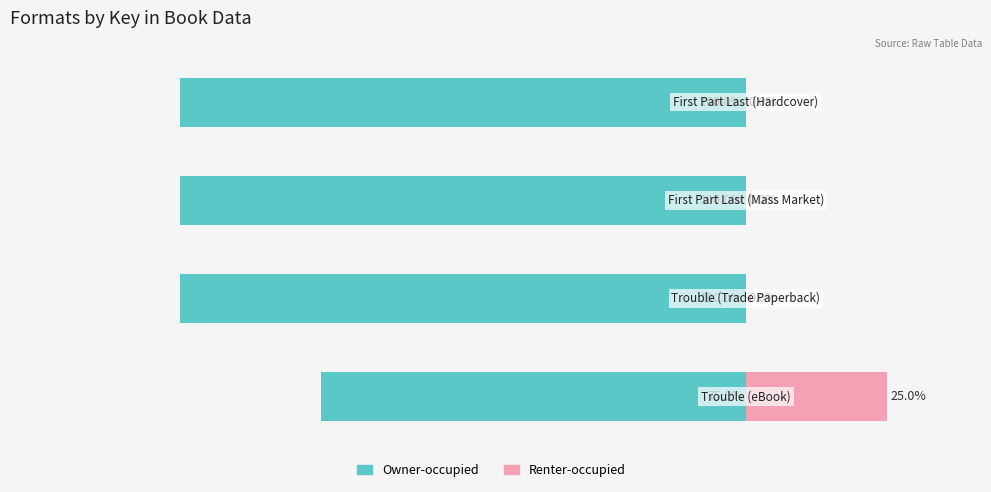

Rank the series by their average value, from lowest to highest.

Owner-occupied, Renter-occupied